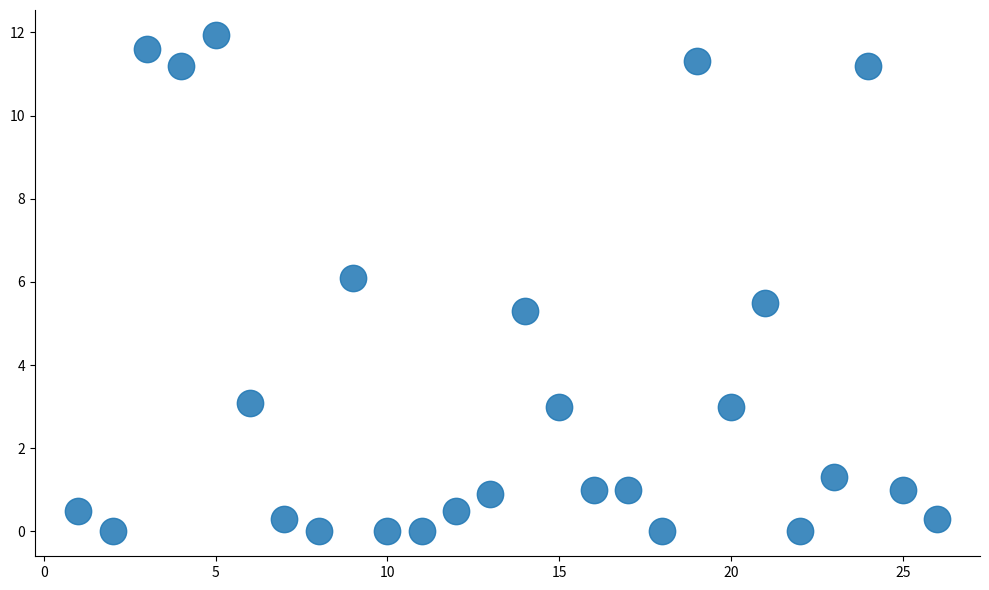

What Y value in the scatter plot is closest to 5?

5.3